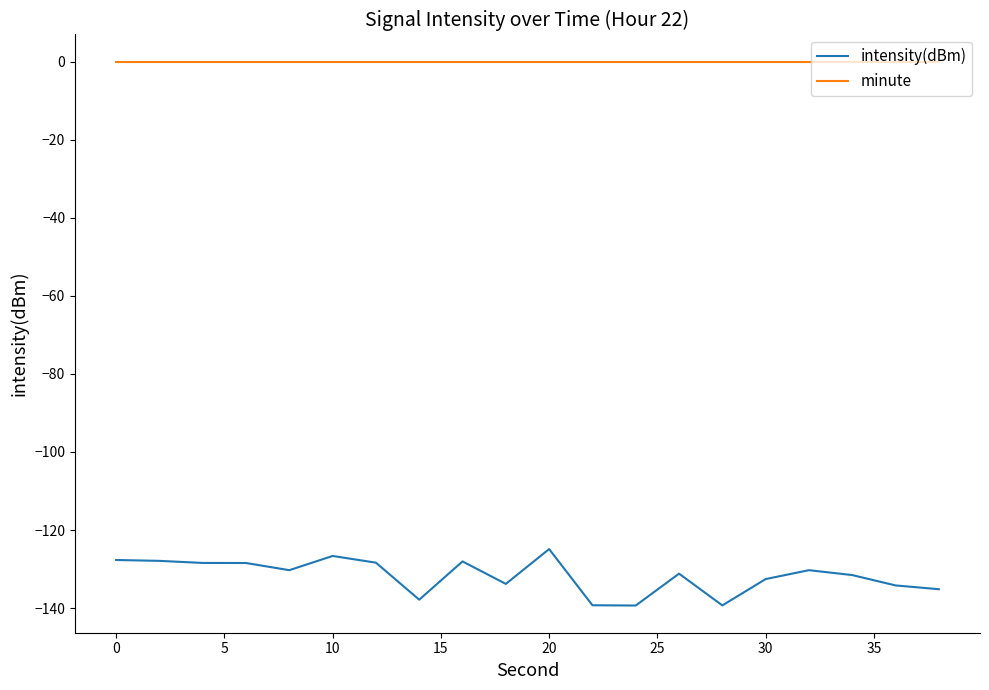

Which series has the widest spread of values?

intensity(dBm)